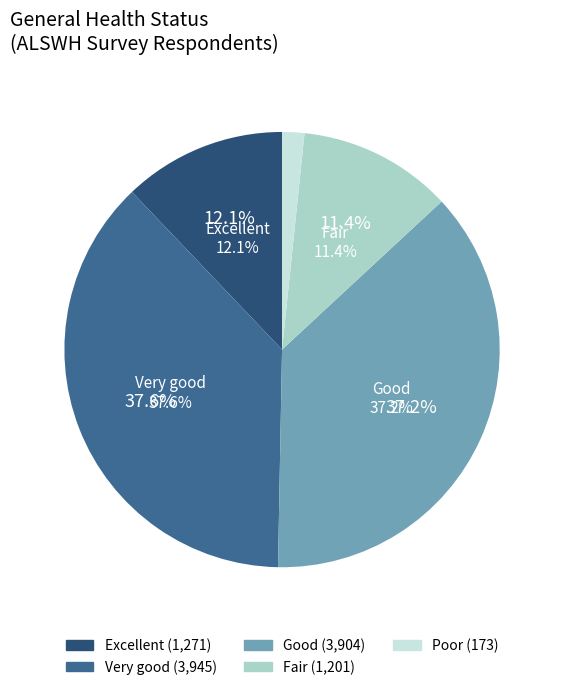

To the nearest percent, what percentage of the pie is Very good?

38%